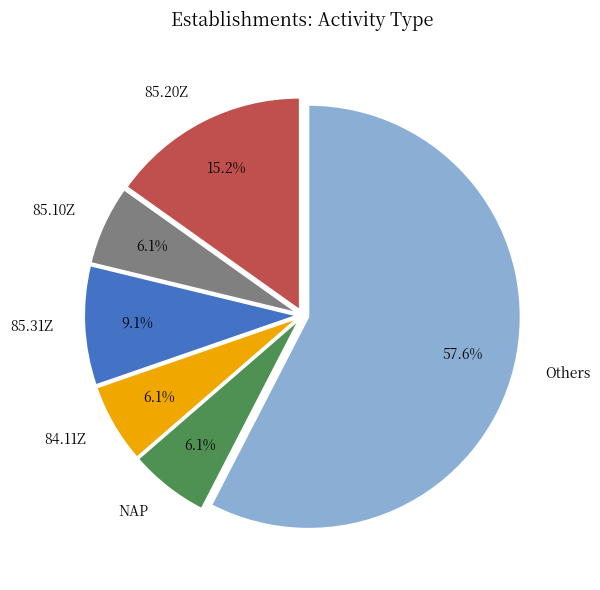

Which category has the biggest portion of the pie?

Others